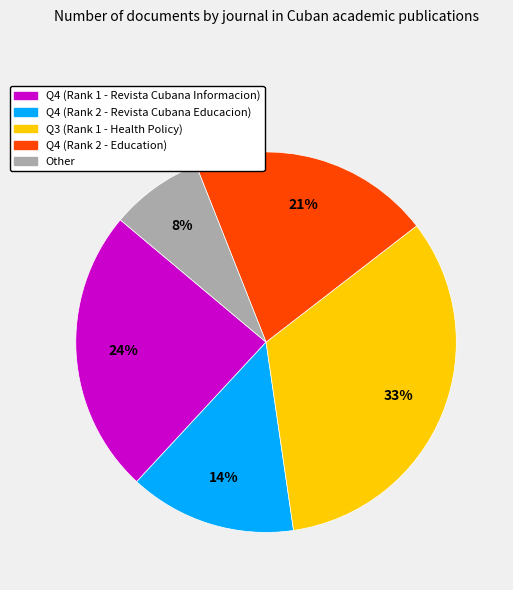

True or false: Q3 (Rank 1 - Health Policy) accounts for 19% of the total.

False